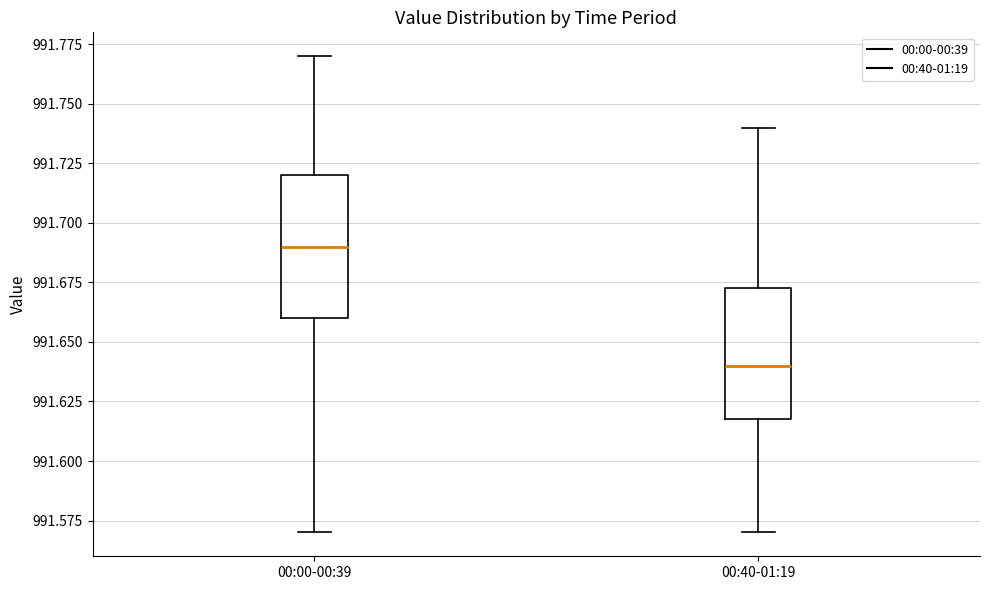

Reading left to right, read every box against the y-axis: the position of its median line, the range the box covers, and the ends of its whiskers. The values are not printed on the chart, so give them approximately, as read against the axis.

00:00-00:39: median 991.690, box 991.660 to 991.720, whiskers 991.570 to 991.770
00:40-01:19: median 991.640, box 991.620 to 991.675, whiskers 991.570 to 991.740